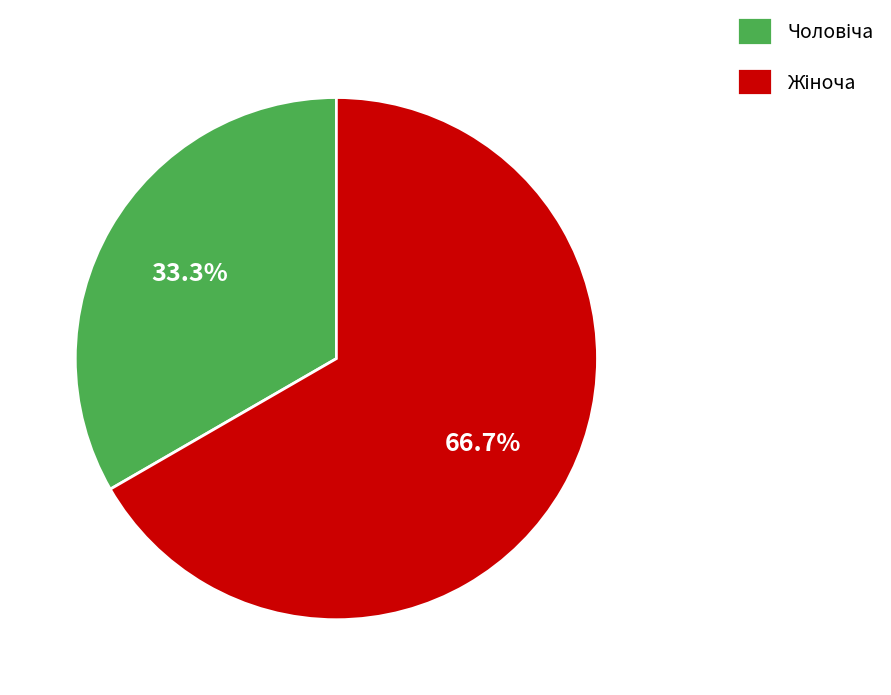

Does any single category account for the majority?

Yes